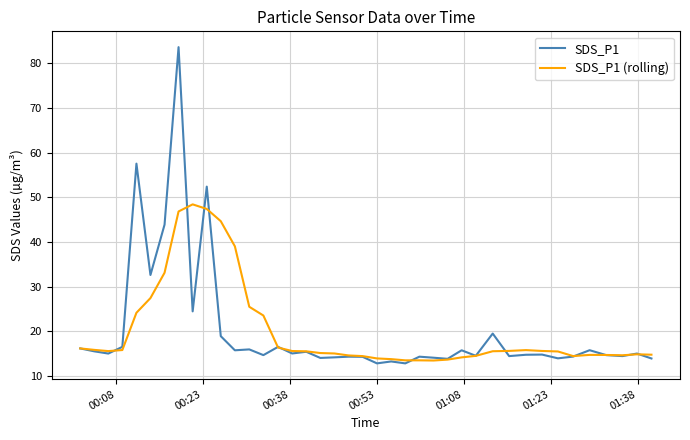

Rank the series by their maximum value, from highest to lowest.

SDS_P1, SDS_P1 (rolling)